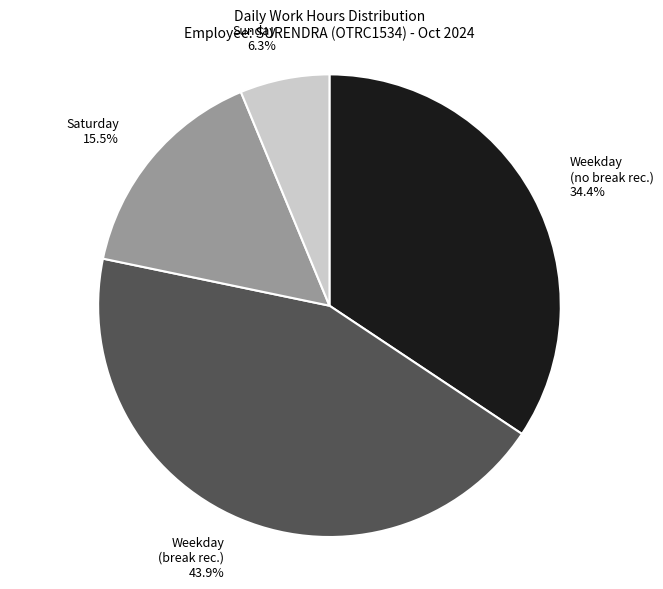

Which slice is the largest?

Weekday (break rec.)